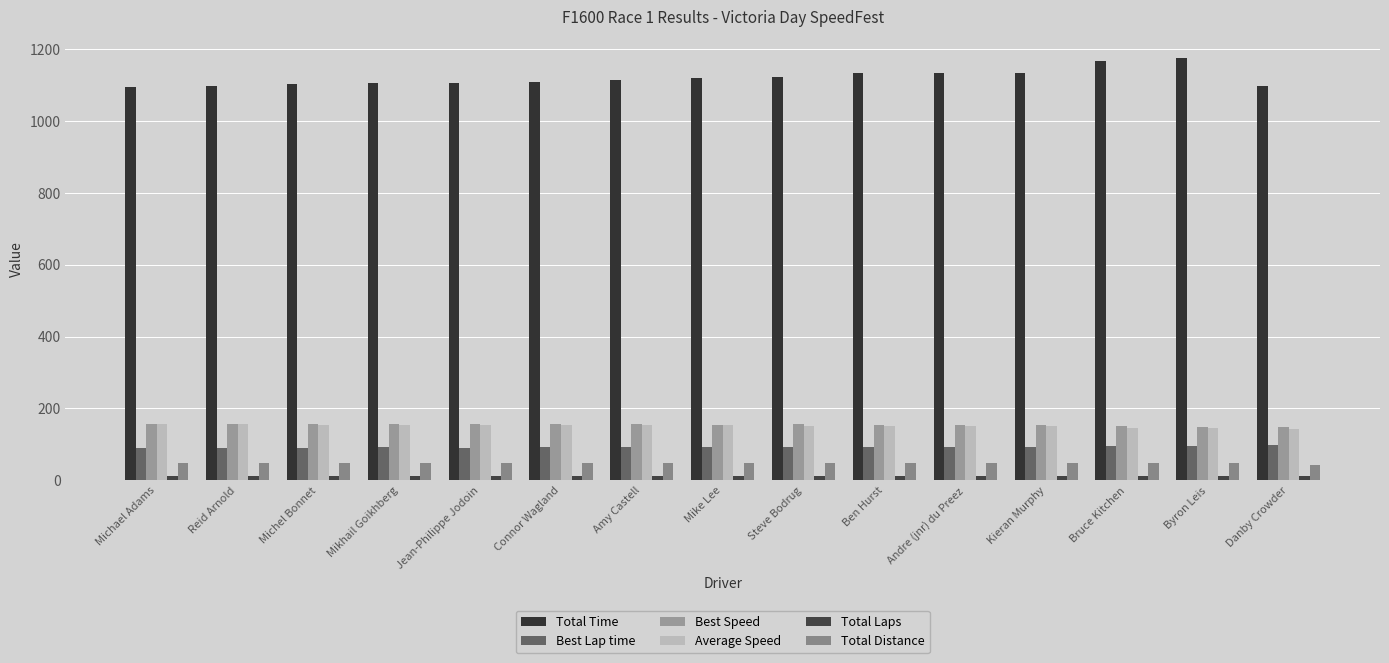

Reading left to right, extract all data points from this chart.

Total Time: Michael Adams=1093.1	Reid Arnold=1095.7	Michel Bonnet=1102.9	Mikhail Goikhberg=1104.9	Jean-Philippe Jodoin=1105.0	Connor Wagland=1108.0	Amy Castell=1114.5	Mike Lee=1119.8	Steve Bodrug=1122.9	Ben Hurst=1131.9	Andre (jnr) du Preez=1132.1	Kieran Murphy=1134.0	Bruce Kitchen=1165.5	Byron Leis=1175.8	Danby Crowder=1097.4
Best Lap time: Michael Adams=90.7	Reid Arnold=90.4	Michel Bonnet=90.9	Mikhail Goikhberg=91.3	Jean-Philippe Jodoin=90.9	Connor Wagland=91.7	Amy Castell=91.5	Mike Lee=92.1	Steve Bodrug=91.4	Ben Hurst=93.2	Andre (jnr) du Preez=93.1	Kieran Murphy=93.0	Bruce Kitchen=94.7	Byron Leis=96.3	Danby Crowder=97.0
Best Speed: Michael Adams=157.1	Reid Arnold=157.6	Michel Bonnet=156.6	Mikhail Goikhberg=156.1	Jean-Philippe Jodoin=156.7	Connor Wagland=155.3	Amy Castell=155.7	Mike Lee=154.7	Steve Bodrug=155.8	Ben Hurst=152.8	Andre (jnr) du Preez=153.0	Kieran Murphy=153.2	Bruce Kitchen=150.4	Byron Leis=148.0	Danby Crowder=146.8
Average Speed: Michael Adams=156.4	Reid Arnold=156.0	Michel Bonnet=155.0	Mikhail Goikhberg=154.7	Jean-Philippe Jodoin=154.7	Connor Wagland=154.3	Amy Castell=153.4	Mike Lee=152.7	Steve Bodrug=152.2	Ben Hurst=151.0	Andre (jnr) du Preez=151.0	Kieran Murphy=150.7	Bruce Kitchen=146.7	Byron Leis=145.4	Danby Crowder=142.8
Total Laps: Michael Adams=12.0	Reid Arnold=12.0	Michel Bonnet=12.0	Mikhail Goikhberg=12.0	Jean-Philippe Jodoin=12.0	Connor Wagland=12.0	Amy Castell=12.0	Mike Lee=12.0	Steve Bodrug=12.0	Ben Hurst=12.0	Andre (jnr) du Preez=12.0	Kieran Murphy=12.0	Bruce Kitchen=12.0	Byron Leis=12.0	Danby Crowder=11.0
Total Distance: Michael Adams=47.5	Reid Arnold=47.5	Michel Bonnet=47.5	Mikhail Goikhberg=47.5	Jean-Philippe Jodoin=47.5	Connor Wagland=47.5	Amy Castell=47.5	Mike Lee=47.5	Steve Bodrug=47.5	Ben Hurst=47.5	Andre (jnr) du Preez=47.5	Kieran Murphy=47.5	Bruce Kitchen=47.5	Byron Leis=47.5	Danby Crowder=43.5